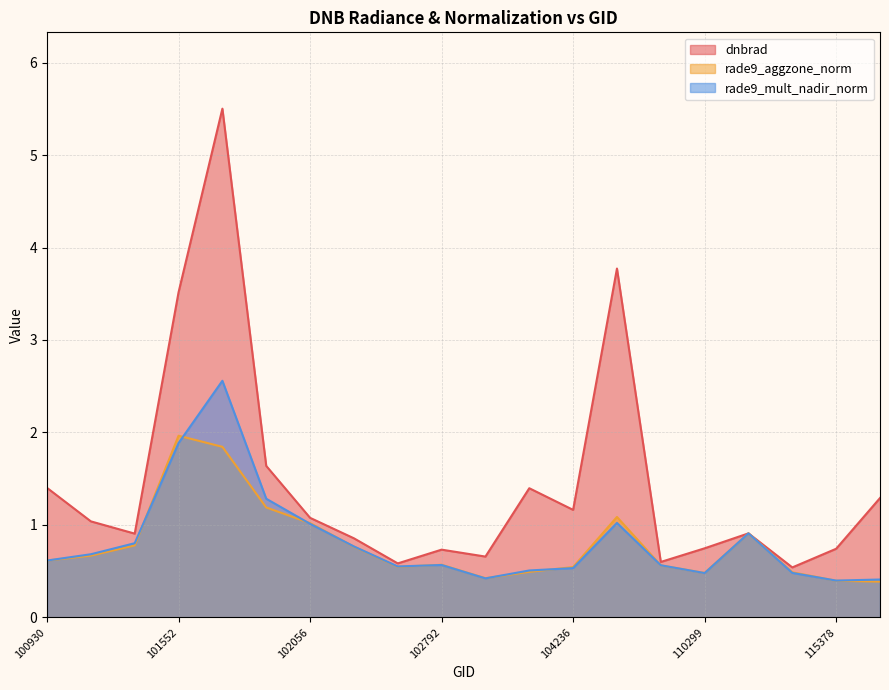

Which series changed the most between 101181 and 102792?

rade9_mult_nadir_norm